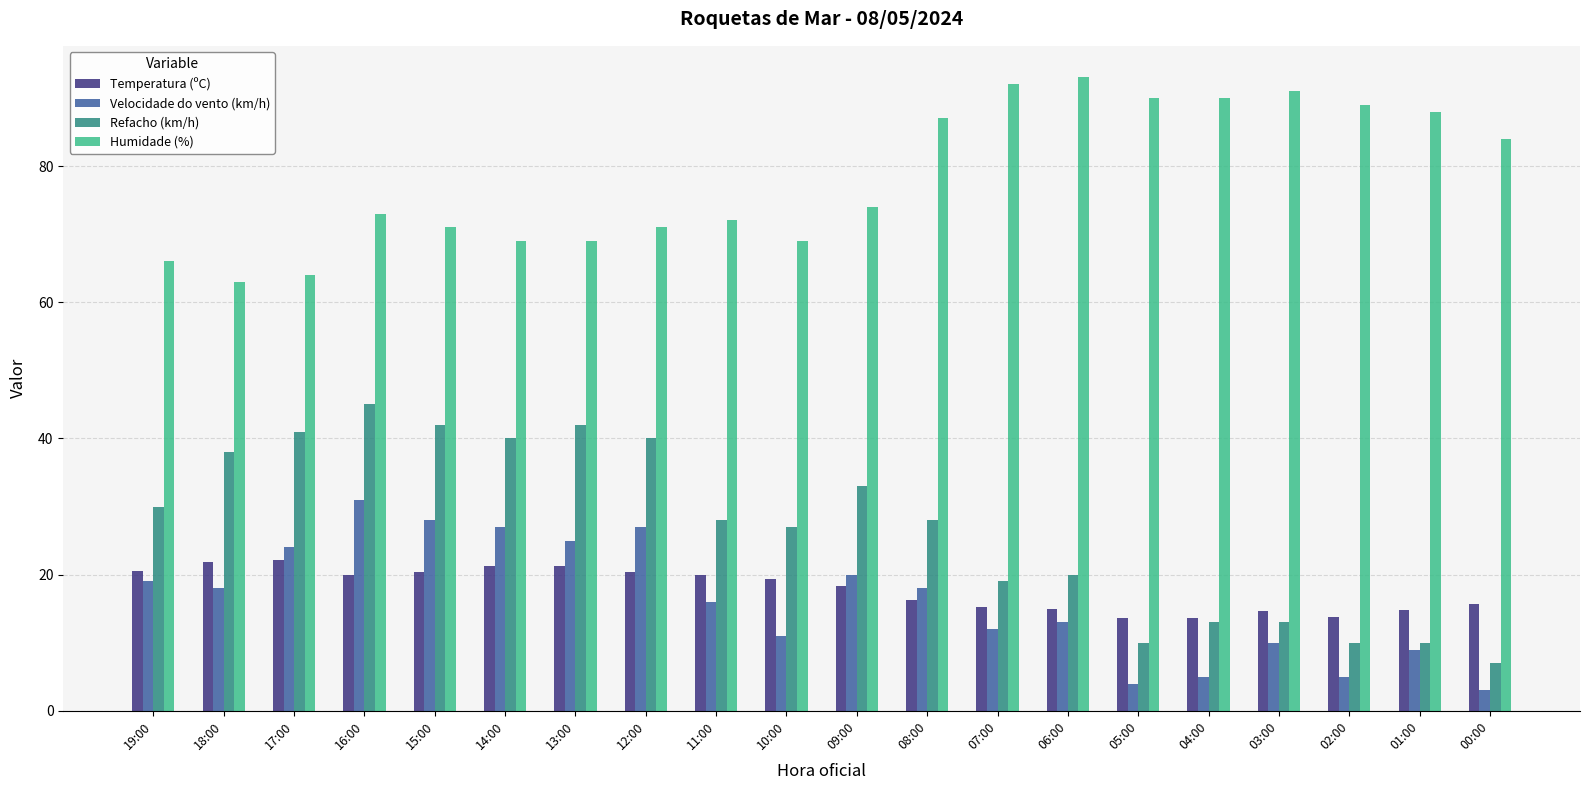

The Temperatura (ºC) series shows 20.0 at 16:00. True or false?

True